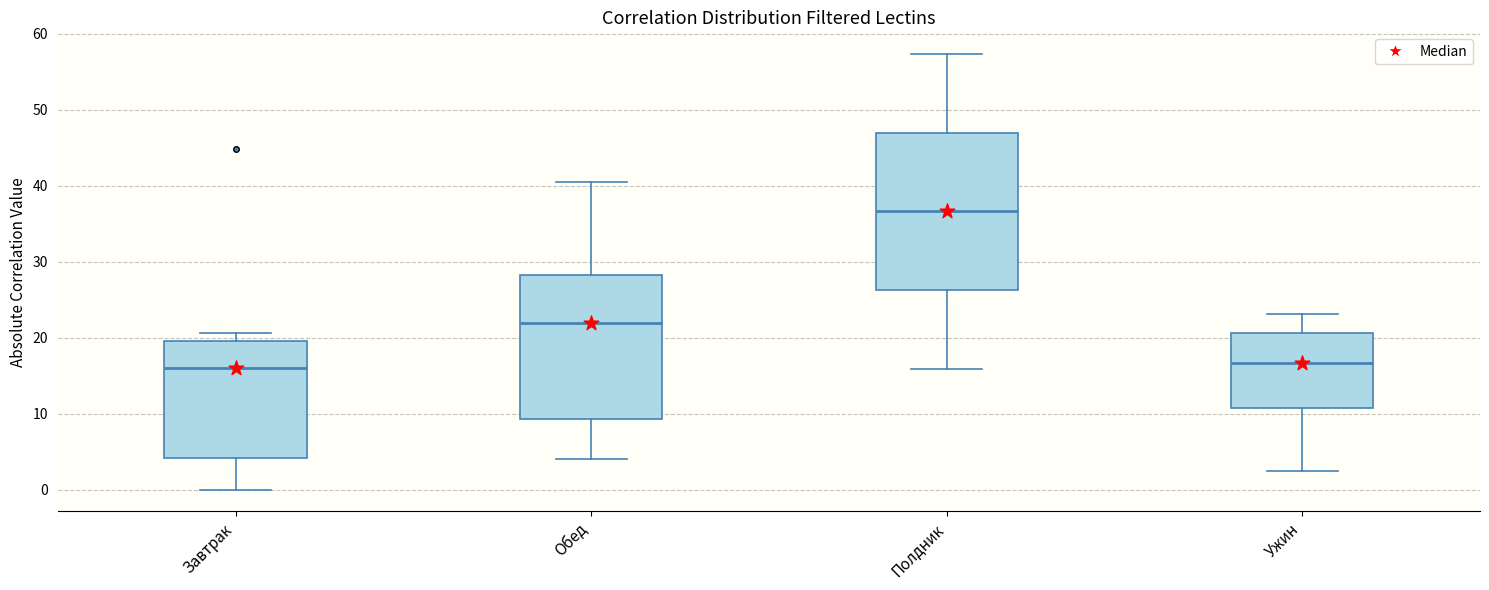

Reading left to right, transcribe this box plot: for each box, give where its median line is, the range the box spans, and where its two whiskers end, as read against the y-axis. The values are not printed on the chart, so give them approximately, as read against the axis.

Завтрак: median 16, box 4 to 20, whiskers 0 to 21
Обед: median 22, box 9 to 28, whiskers 4 to 41
Полдник: median 37, box 26 to 47, whiskers 16 to 57
Ужин: median 17, box 11 to 21, whiskers 3 to 23